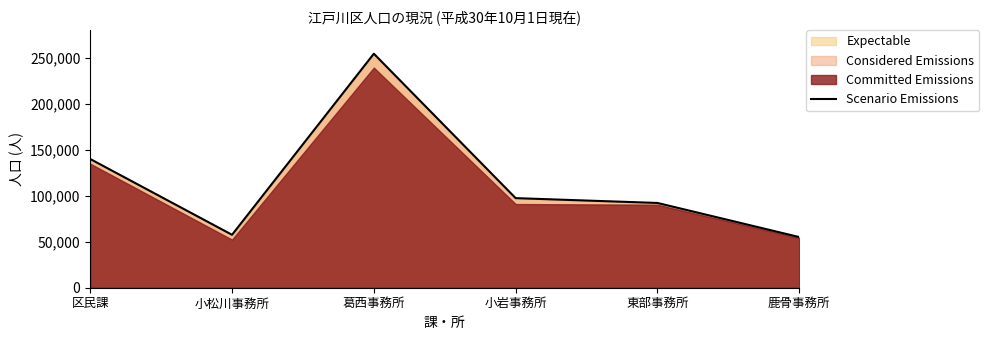

The chart shows a value of 95699 at 区民課. True or false?

False